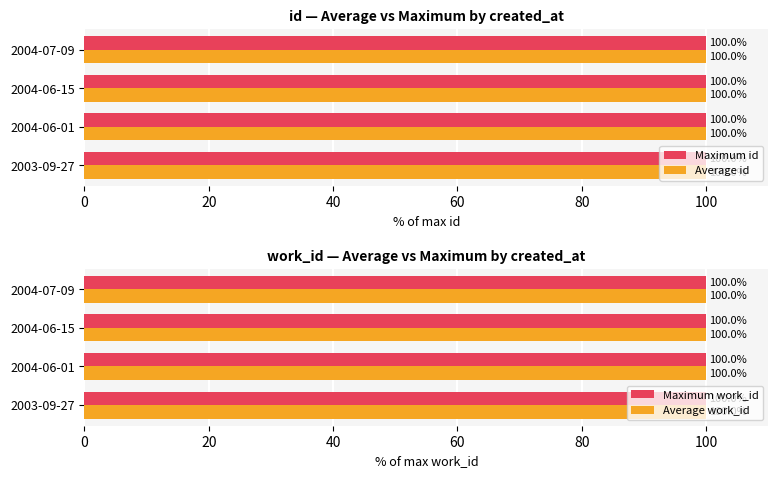

List the series in order of their peak value, lowest first.

Maximum id, Average id, Maximum work_id, Average work_id